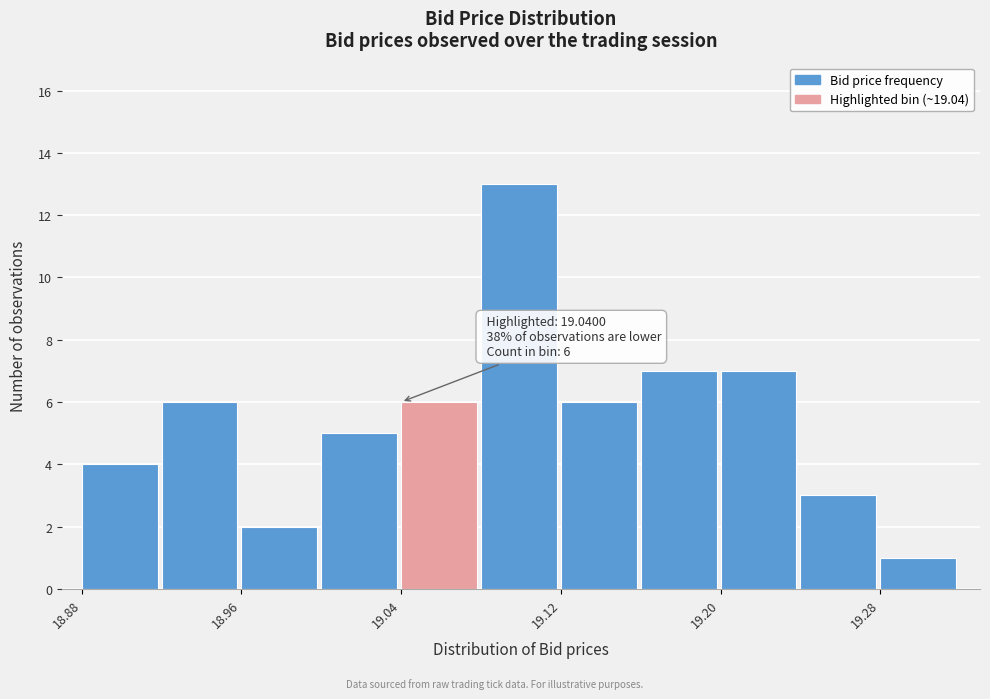

Which range on the x-axis has the tallest bar?

19.08 to 19.12